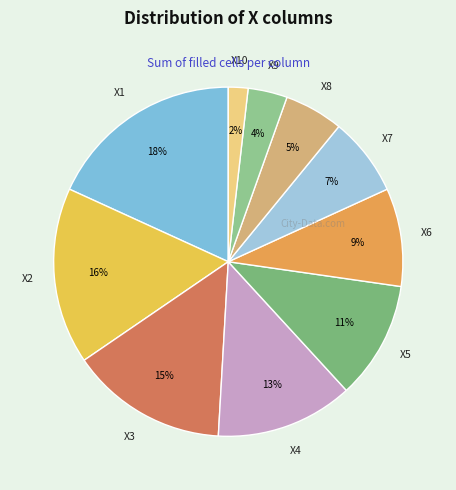

Do X6 and X1 together represent more than half of the pie?

No